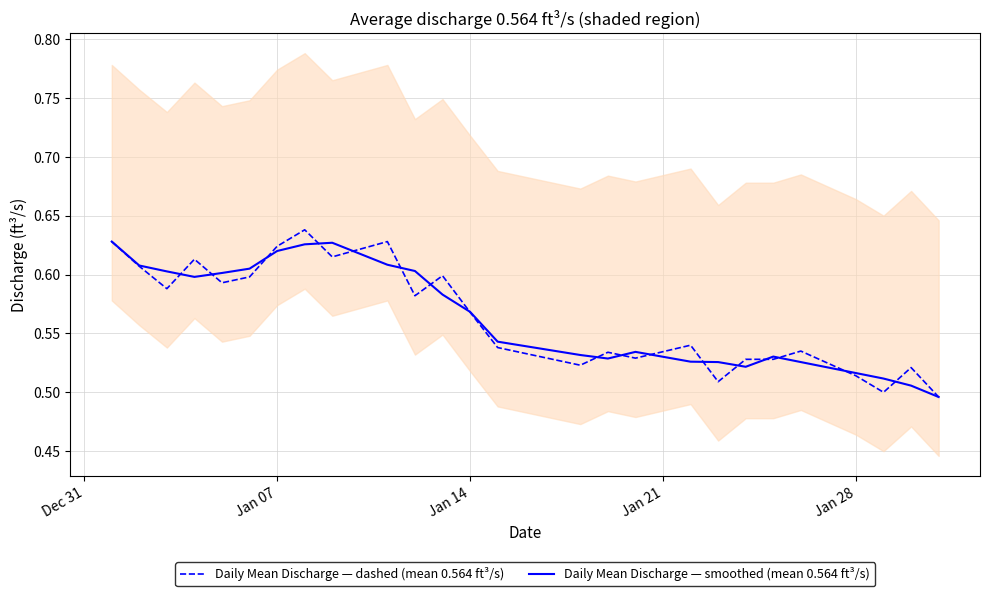

Reading left to right, list all the values displayed in this chart.

Daily Mean Discharge — dashed (mean 0.564 ft³/s): 0.6	0.6	0.6	0.6	0.6	0.6	0.6	0.6	0.6	0.6	0.6	0.6	0.6	0.5	0.5	0.5	0.5	0.5	0.5	0.5	0.5	0.5	0.5	0.5	0.5	0.5
Daily Mean Discharge — smoothed (mean 0.564 ft³/s): 0.6	0.6	0.6	0.6	0.6	0.6	0.6	0.6	0.6	0.6	0.6	0.6	0.6	0.5	0.5	0.5	0.5	0.5	0.5	0.5	0.5	0.5	0.5	0.5	0.5	0.5